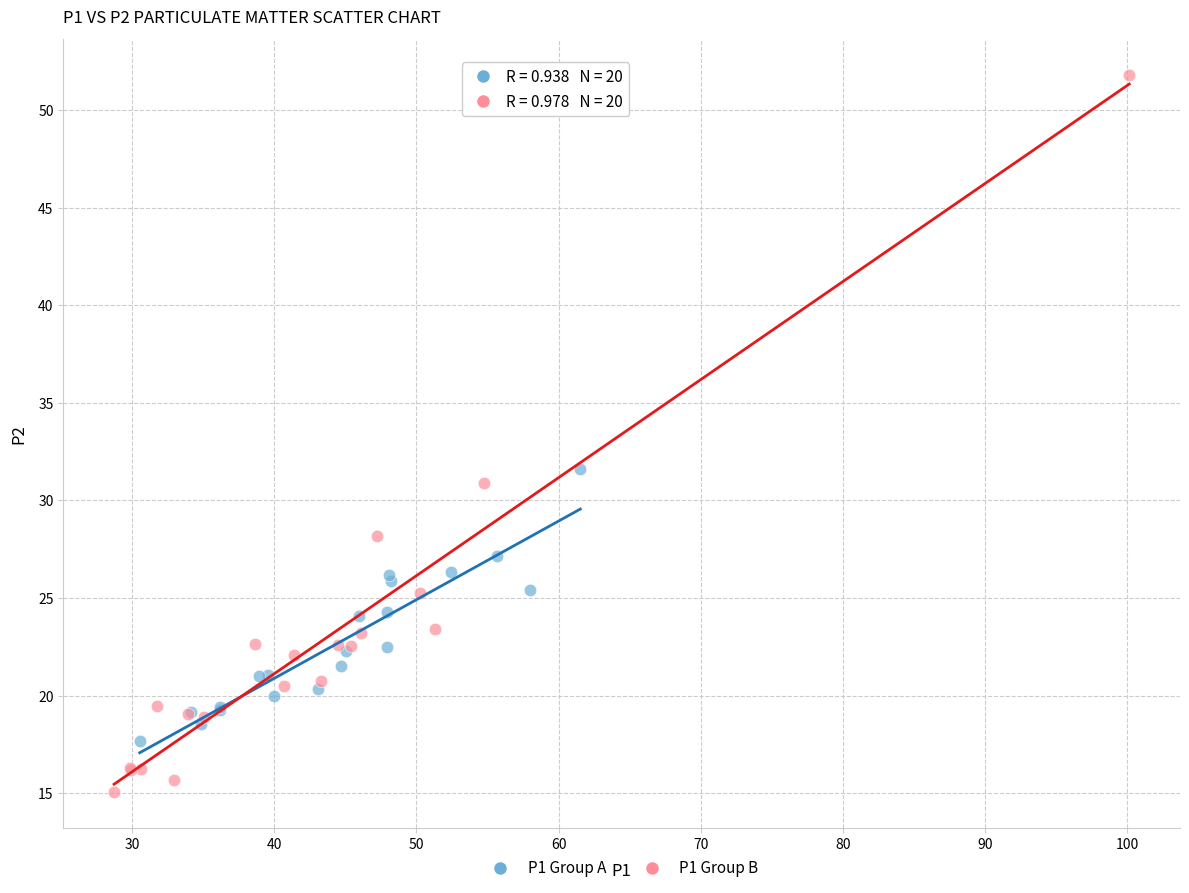

Which series has the largest Y range (max minus min)?

P1 Group B